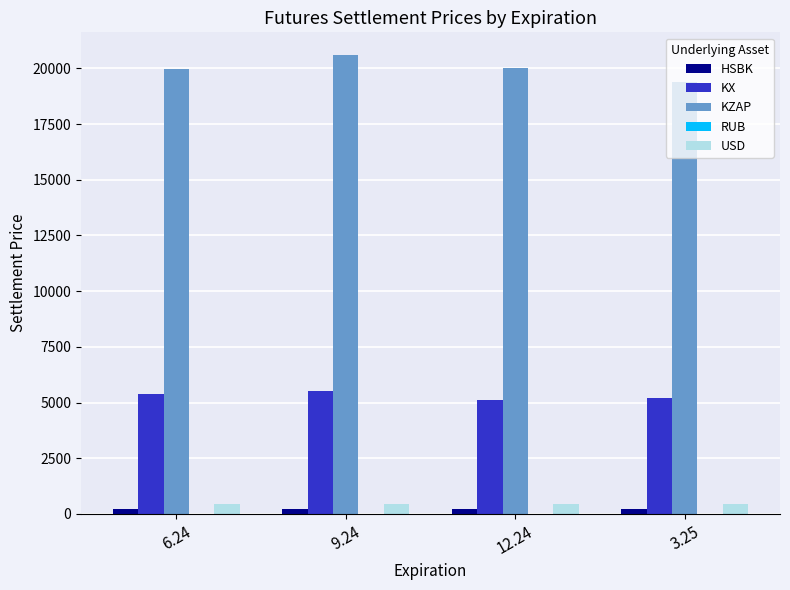

What is the maximum value shown in the chart?

20584.4